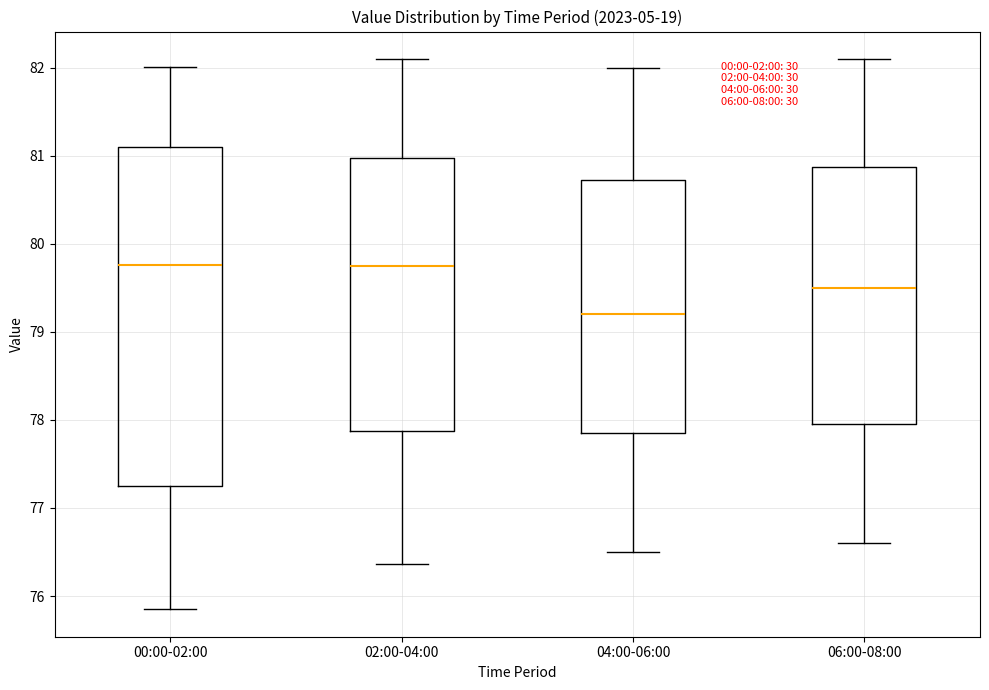

Where does the median line of the box for 00:00-02:00 sit on the y-axis? The values are not printed on the chart, so give them approximately, as read against the axis.

79.8